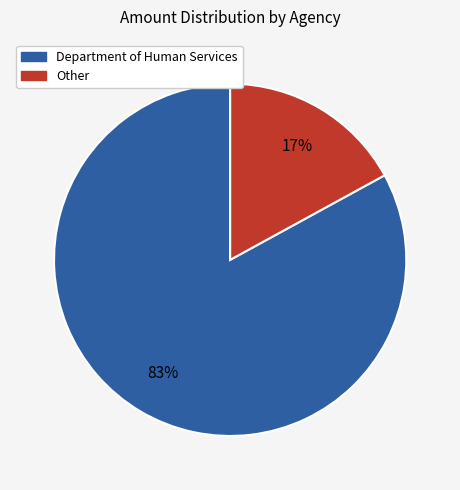

Is there any slice that represents more than half of the pie?

Yes